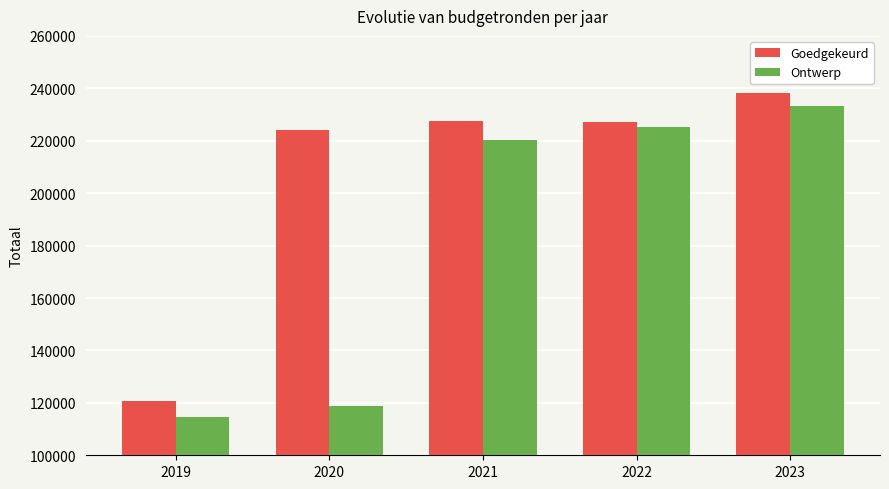

Which label corresponds to the largest value in the chart?

2023